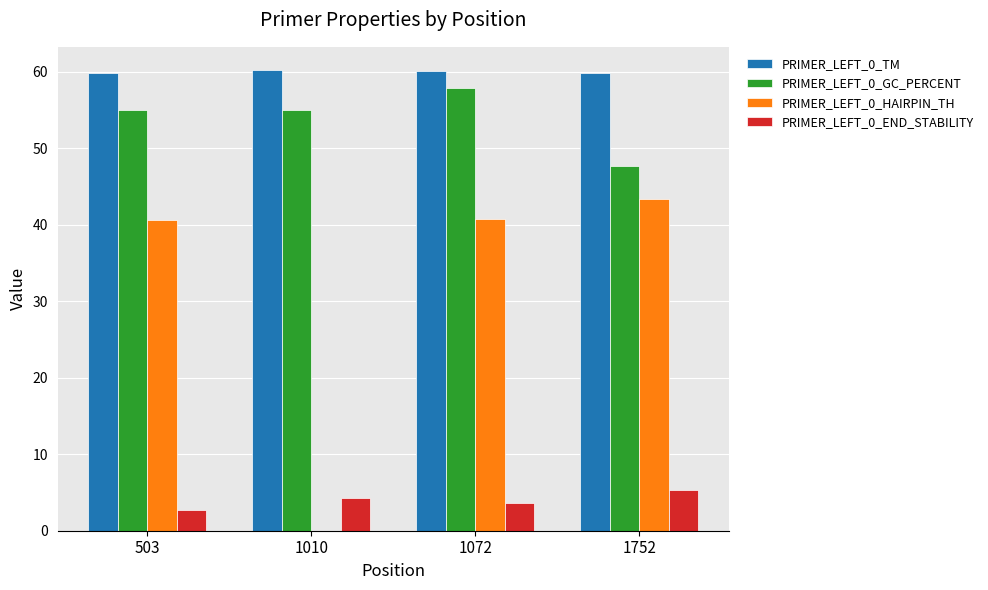

Is it true that PRIMER_LEFT_0_HAIRPIN_TH equals 40.6 at 503?

True